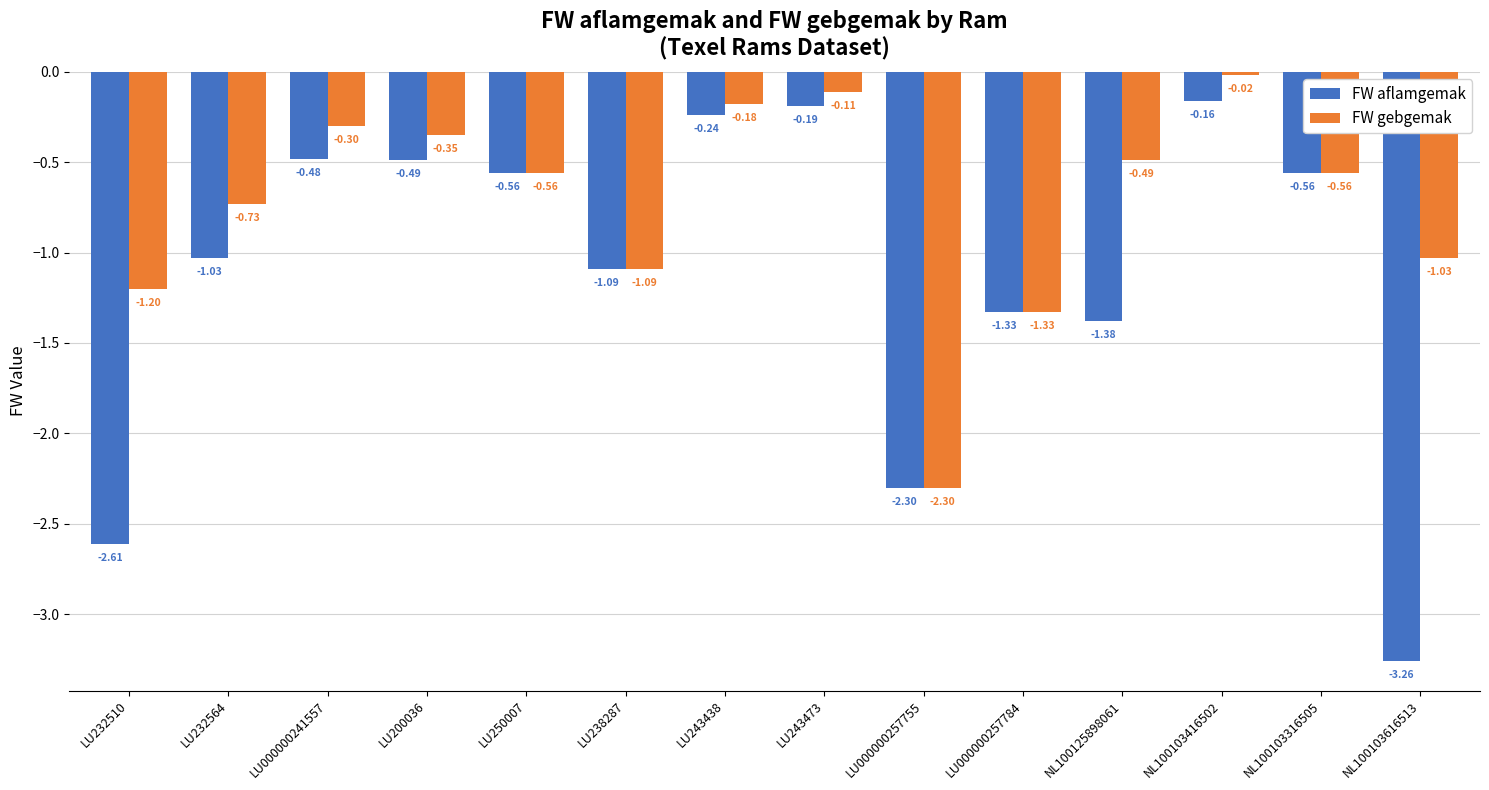

The value of FW gebgemak at LU200036 is -0.1. True or false?

False